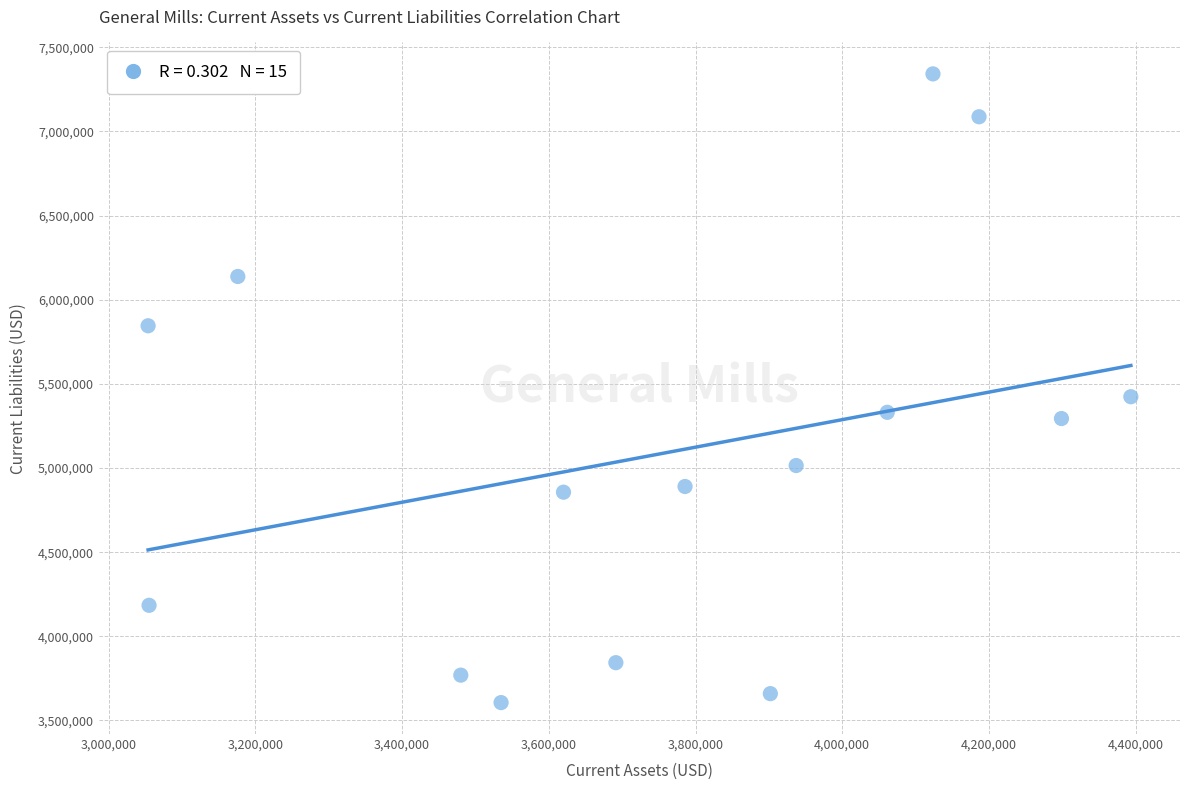

What Y value in the scatter plot is closest to 5473950?

5423500